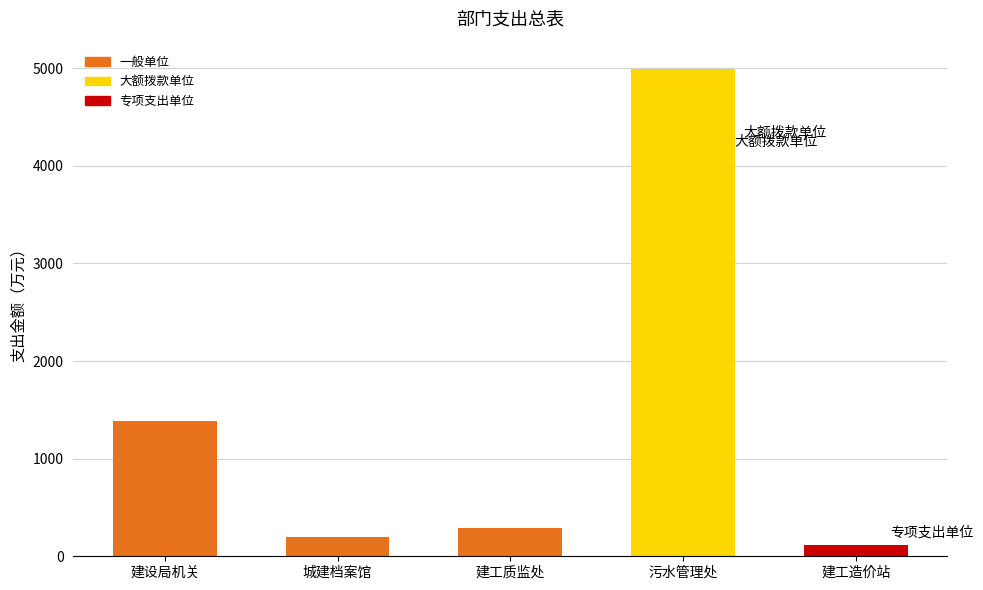

What is the label of the 3rd bar from the right?

建工质监处